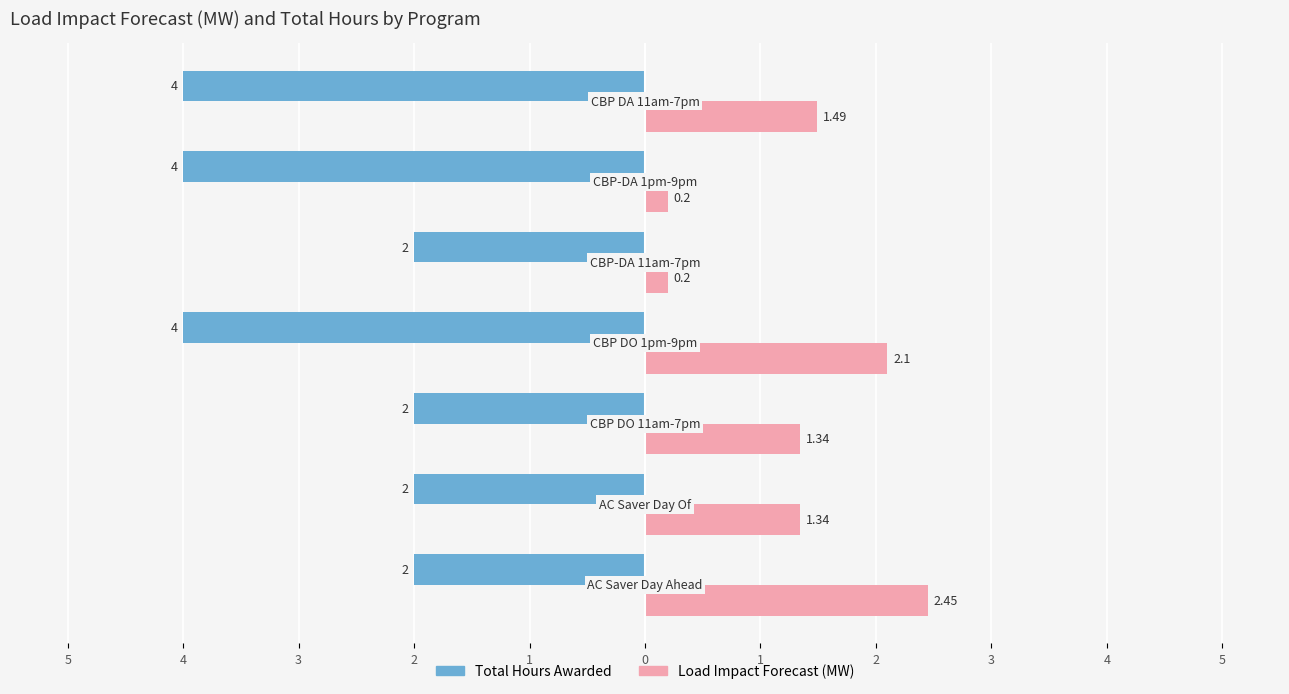

What are all the series names shown in the legend?

Total Hours Awarded, Load Impact Forecast (MW)